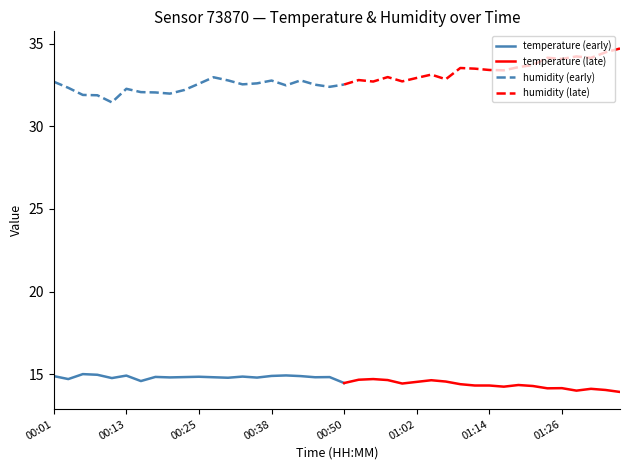

Between 00:35 and 01:09, which series saw the biggest shift?

humidity